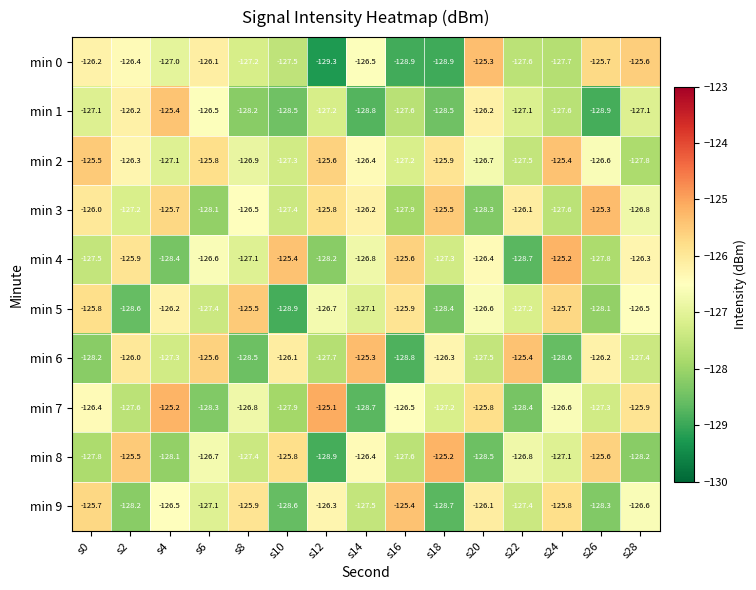

What is the sum of all min 3 values?

-1900.4